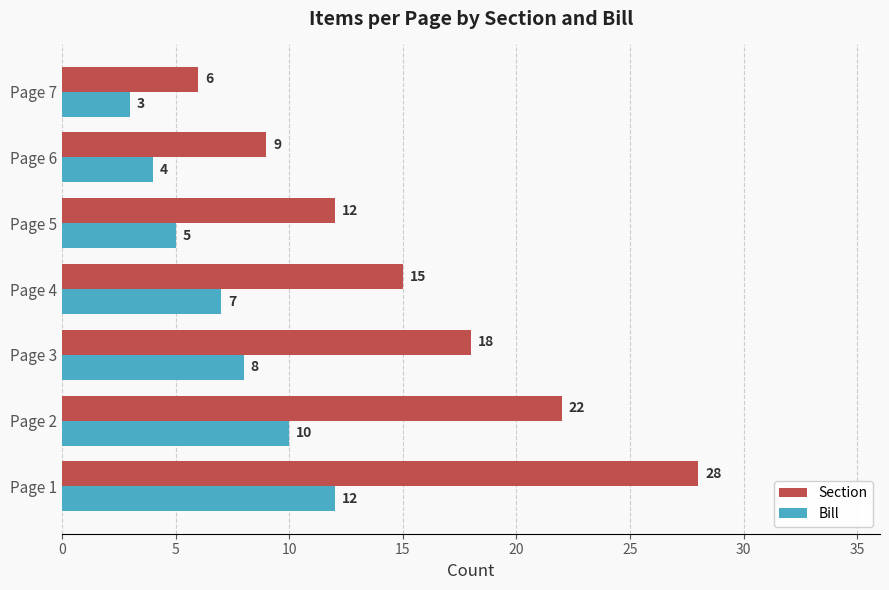

What is the total value across all series at Page 5?

17